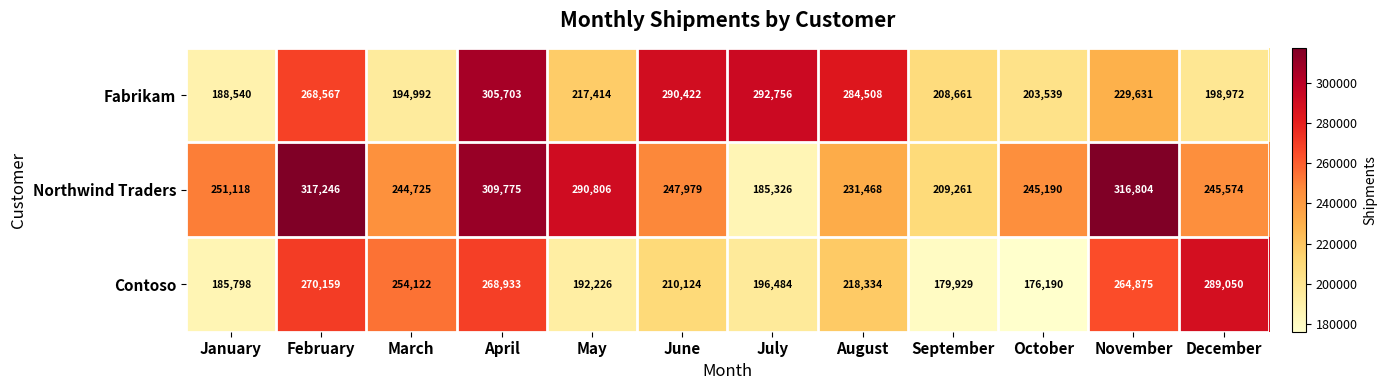

What is the spread (max minus min) of values at October?

69000